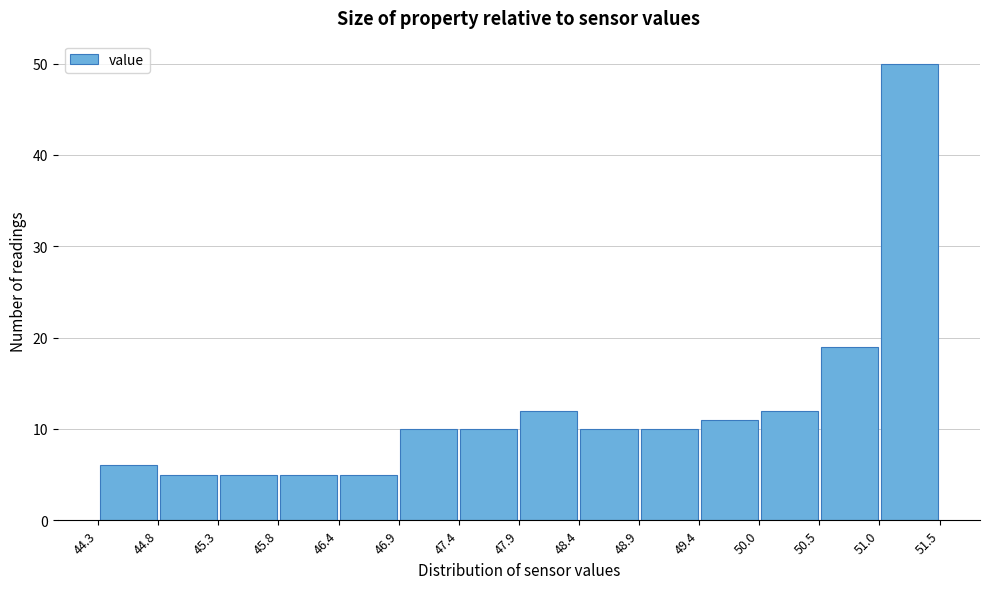

What is the height of the bar covering 47.4 to 47.9 on the x-axis? The values are not printed on the chart, so give them approximately, as read against the axis.

10